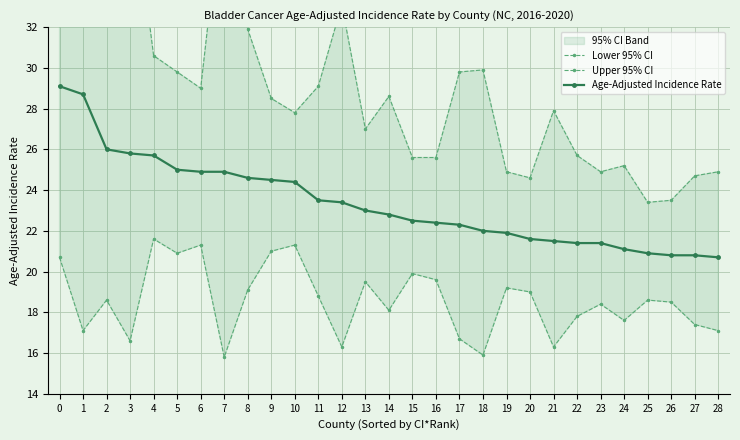

At 16, list the series in order from largest to smallest.

Upper 95% CI, Age-Adjusted Incidence Rate, Lower 95% CI